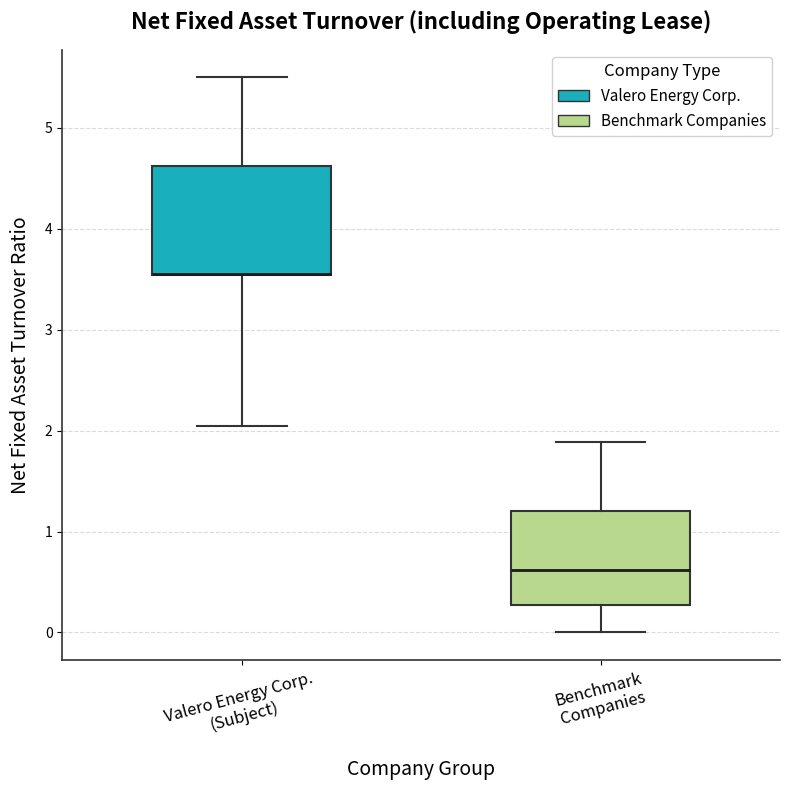

Reading left to right, read every box against the y-axis: the position of its median line, the range the box covers, and the ends of its whiskers. The values are not printed on the chart, so give them approximately, as read against the axis.

Valero Energy Corp. (Subject): median 3.6 (drawn on the box's lower edge), box 3.5 to 4.6, whiskers 2.1 to 5.5
Benchmark Companies: median 0.6, box 0.3 to 1.2, whiskers 0.0 to 1.9